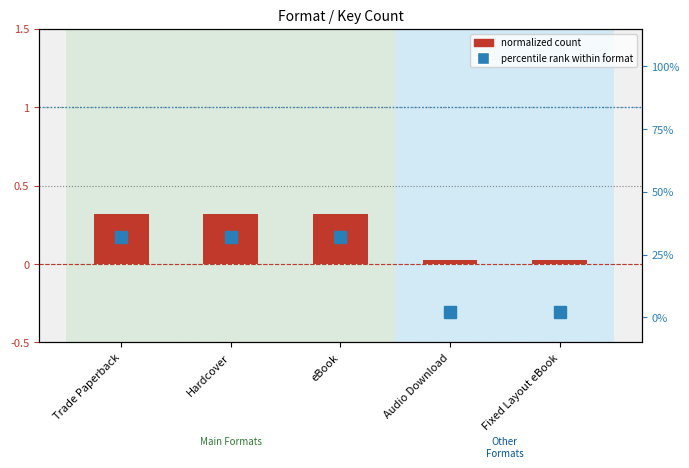

Between Hardcover and Audio Download, which series saw the biggest shift?

percentile rank within format